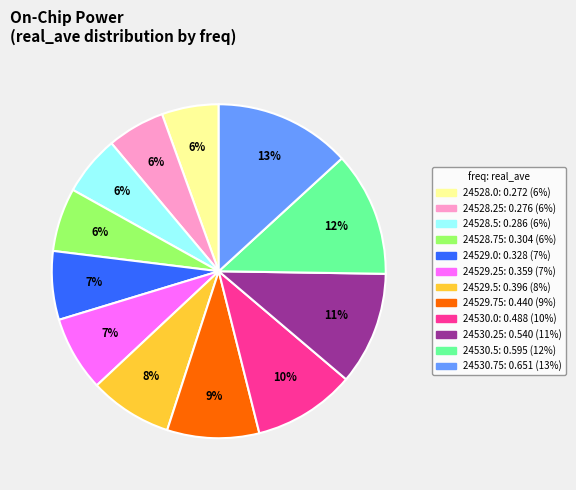

Between 24529.5 and 24530.0, which is larger?

24530.0